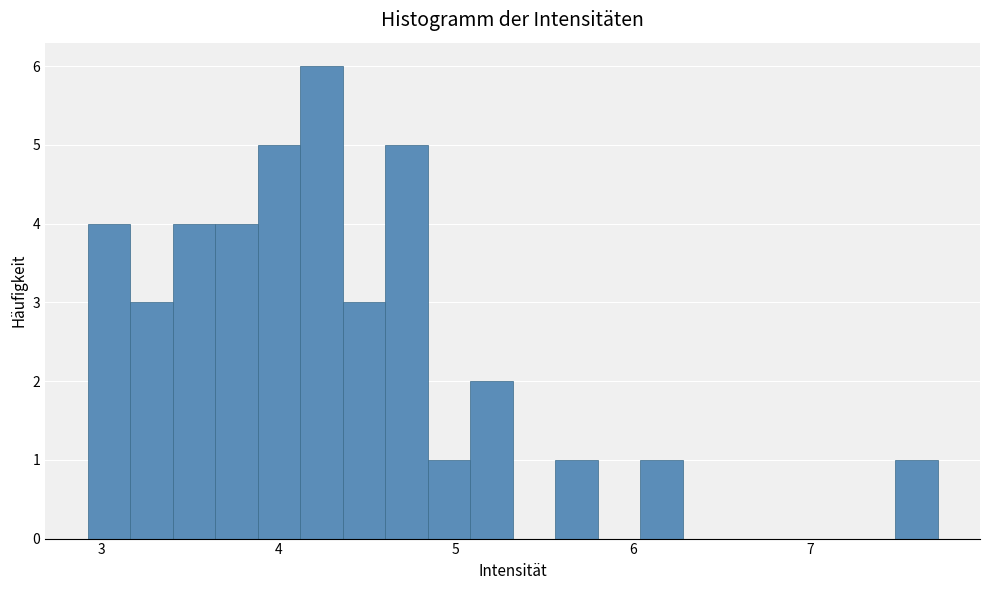

Around what value on the x-axis is the tallest bar? Give the approximate position of its centre, as read against the axis.

4.2